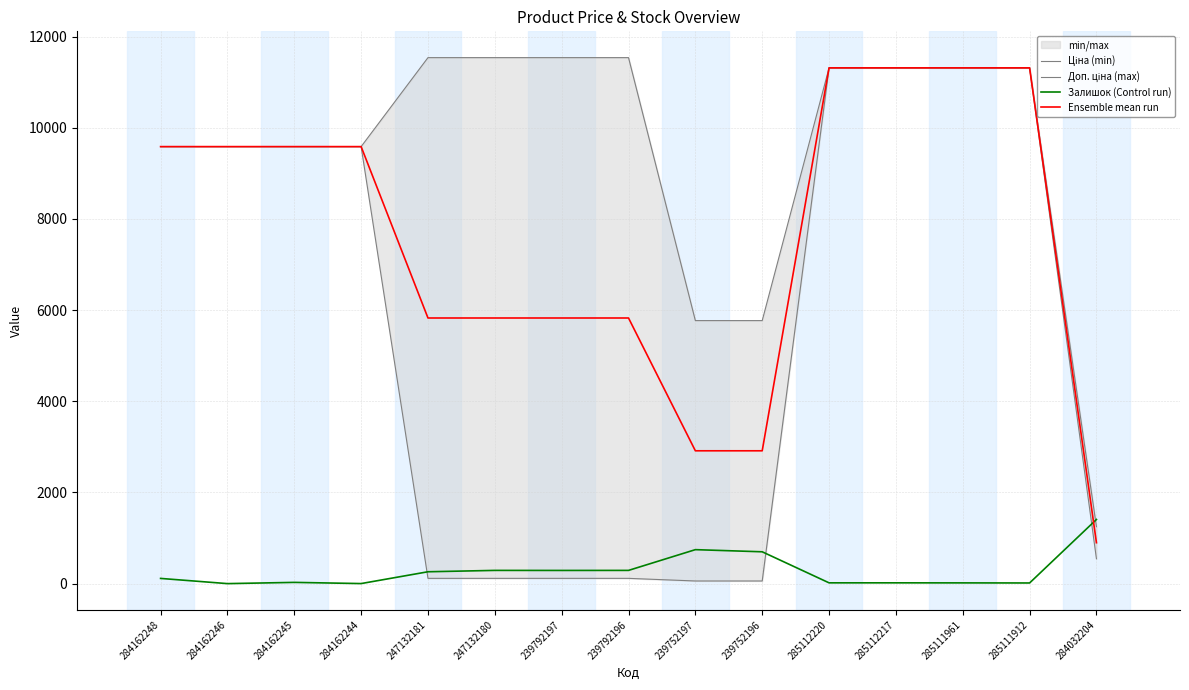

Rank the categories by Ціна (min) value from highest to lowest.

285112220, 285112217, 285111961, 285111912, 284162248, 284162246, 284162245, 284162244, 284032204, 247132181, 247132180, 239792197, 239792196, 239752197, 239752196